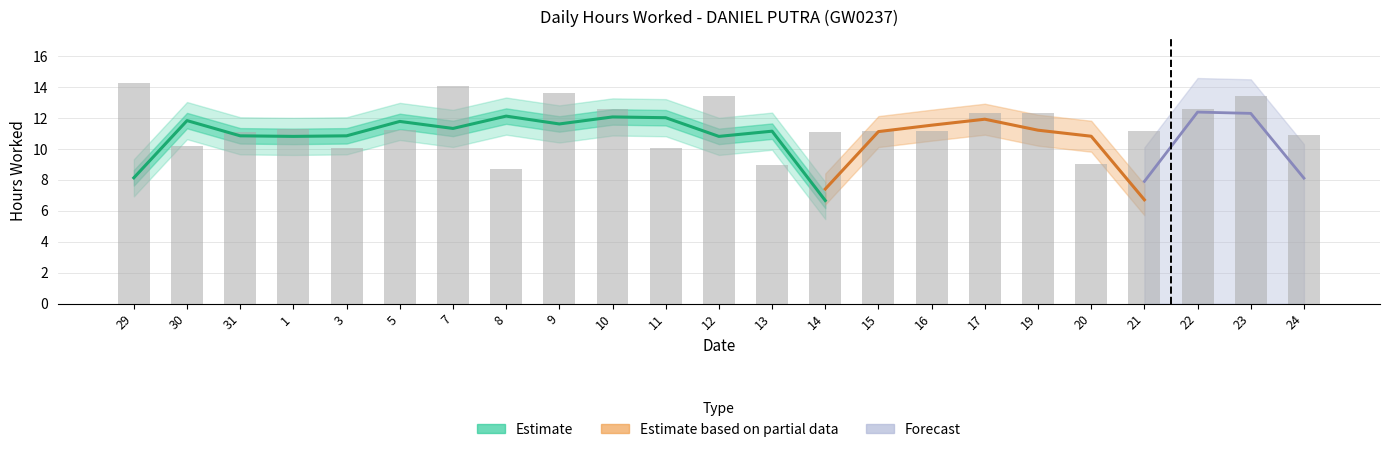

What position from the right is 24?

1